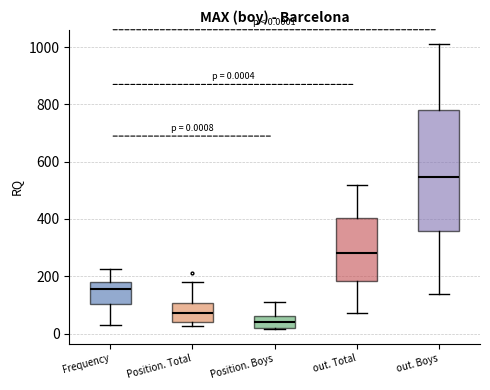

Which box has the highest median line?

out. Boys